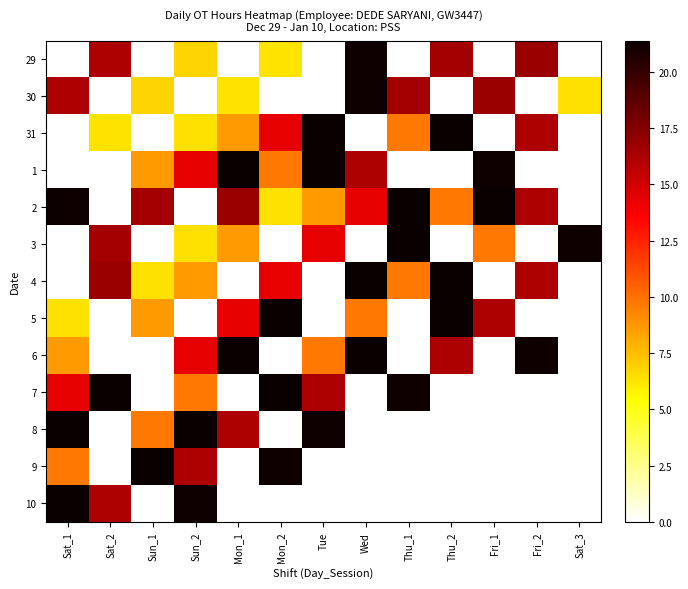

Rank the series at Thu_1 from lowest to highest value.

29, 1, 5, 6, 8, 9, 10, 31, 4, 30, 7, 2, 3